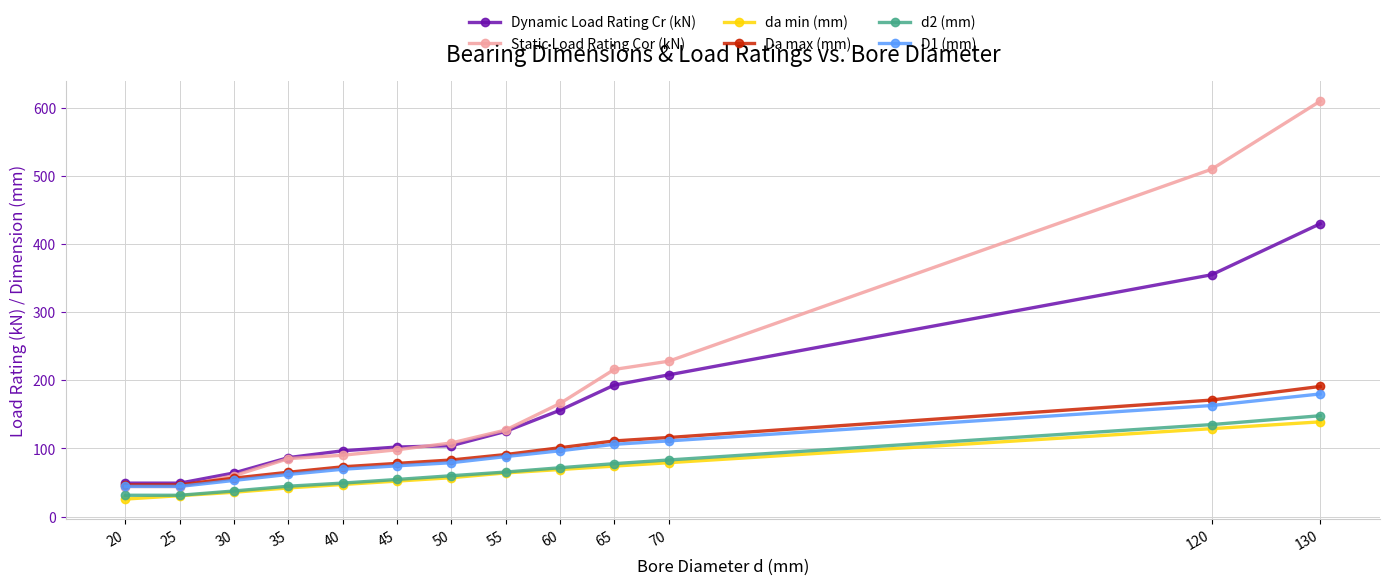

The value of da min (mm) at 130 is 242.0. True or false?

False